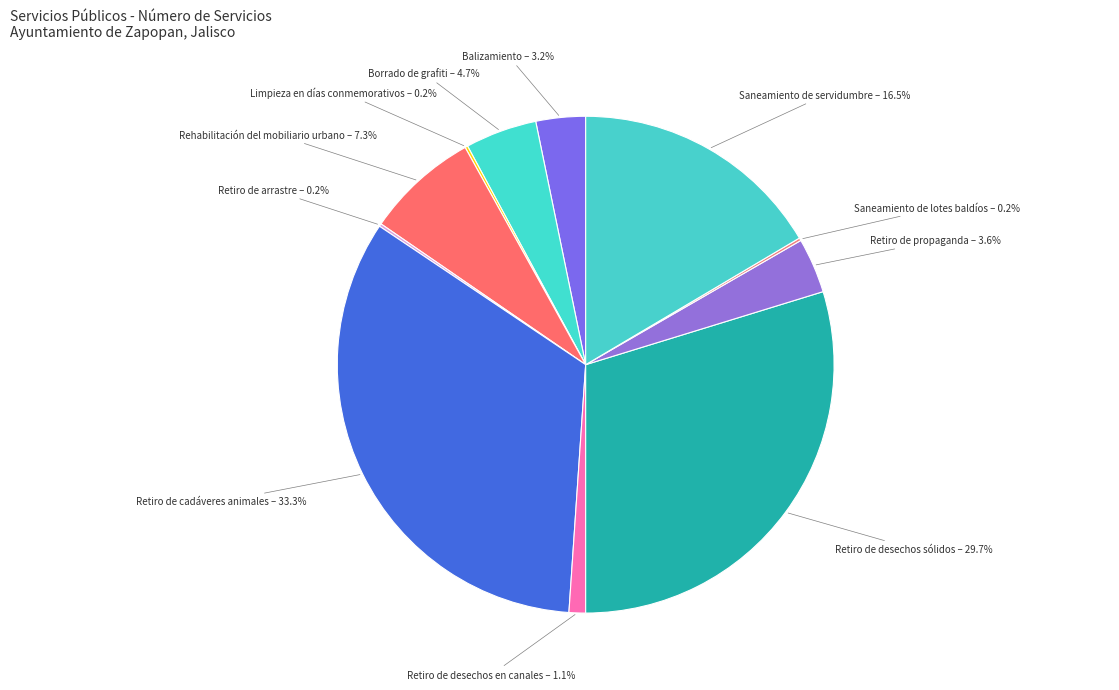

What is the largest slice in the pie chart?

Retiro de cadáveres animales